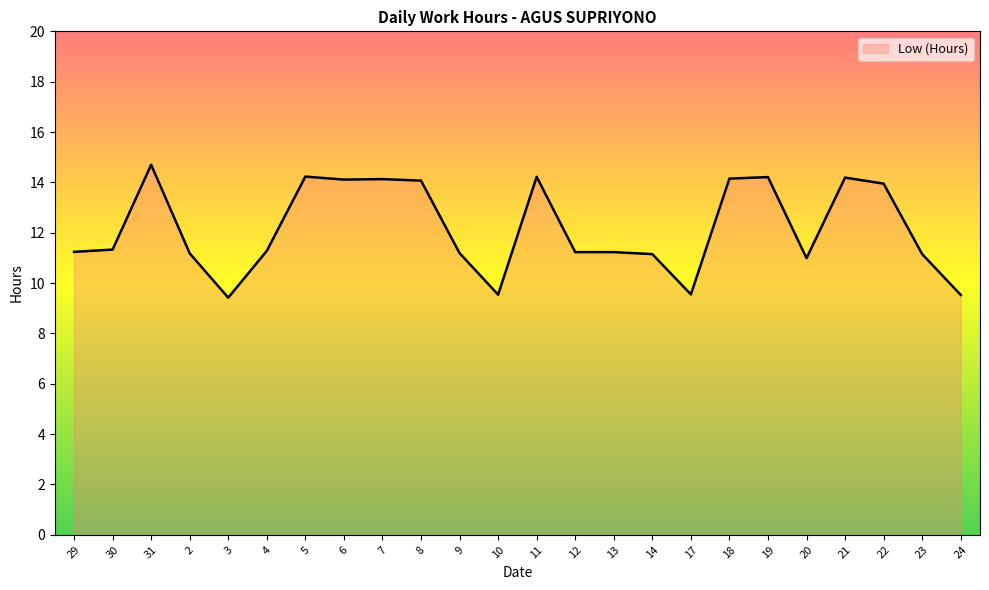

How many lines are shown in the chart?

1